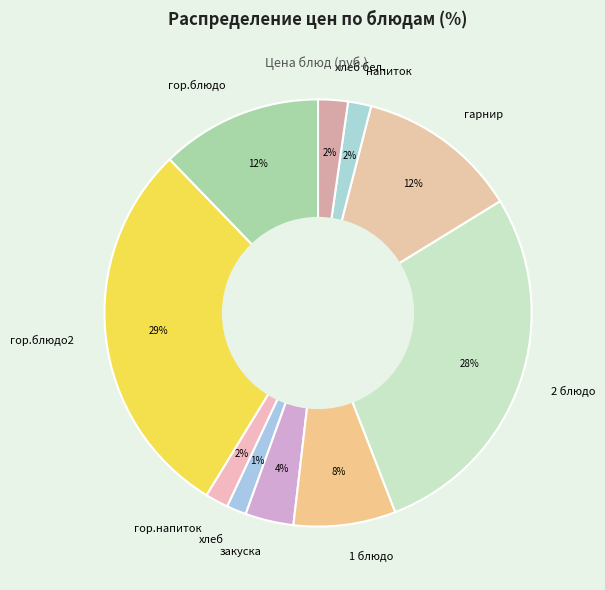

What percentage is the напиток slice, to the nearest percent?

2%